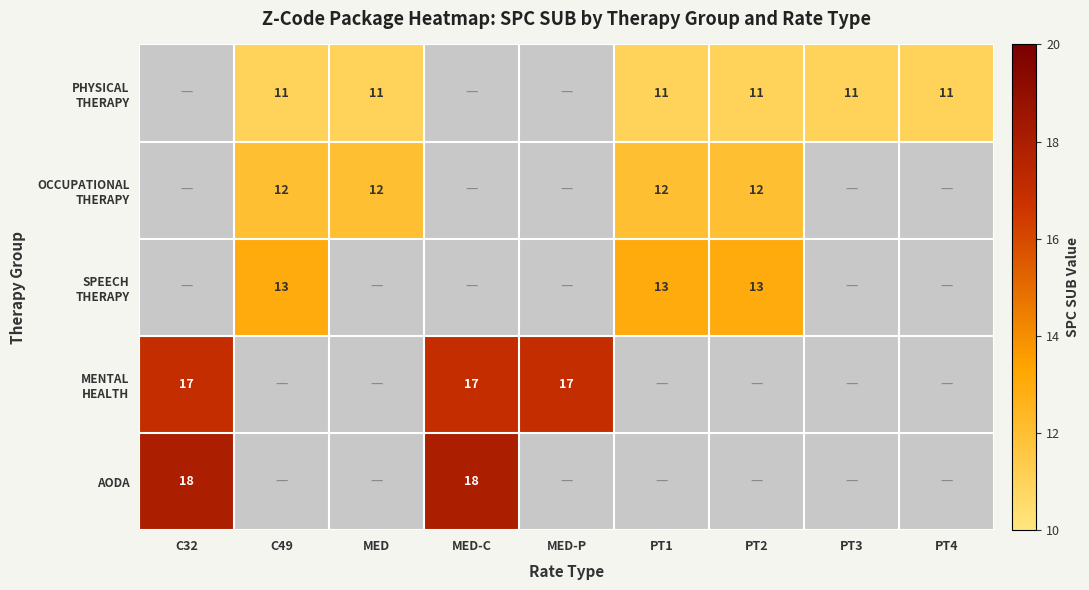

How many OCCUPATIONAL THERAPY values are between 12 and 13?

4